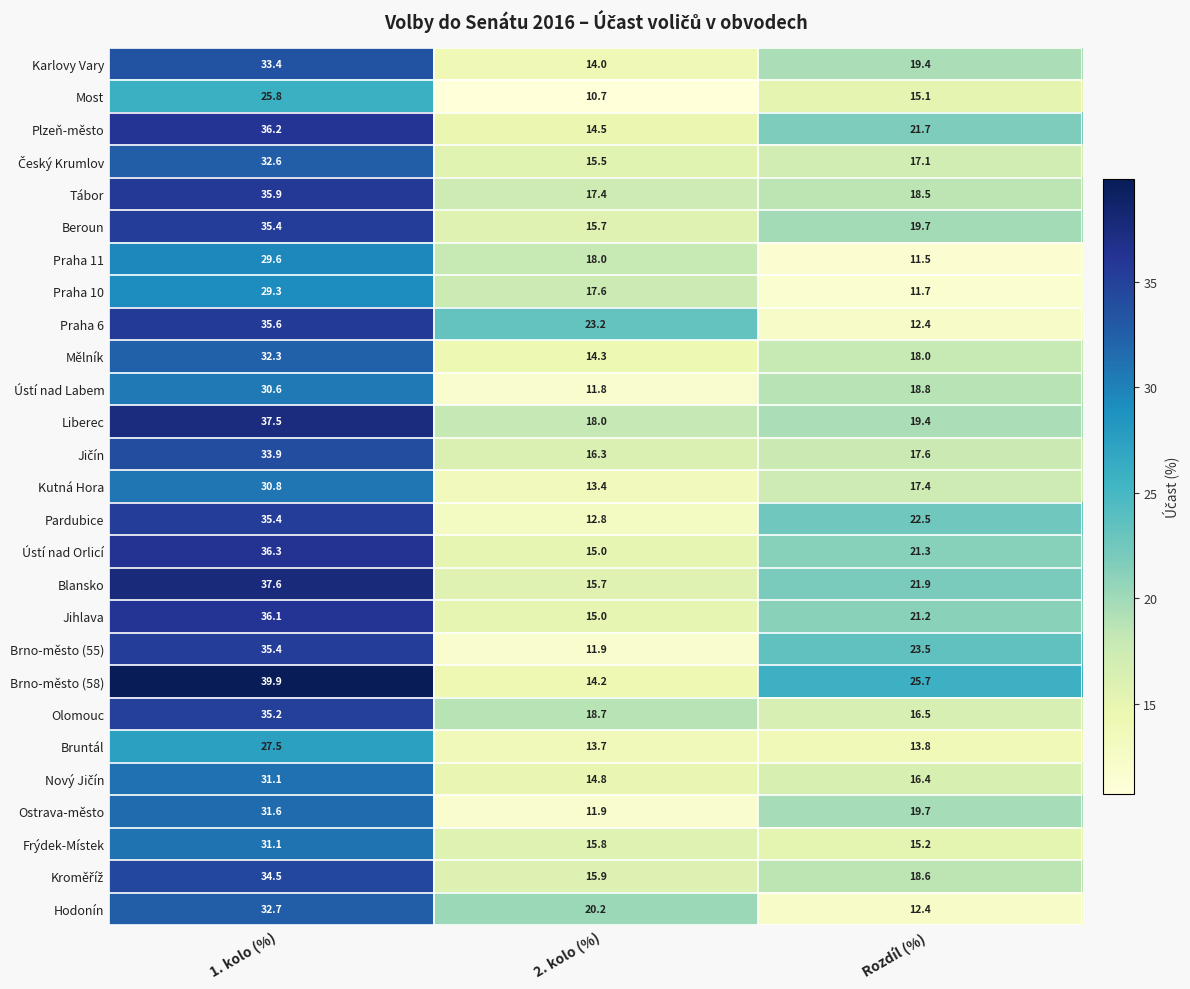

Where is Blansko nearest to the value 26?

Rozdíl (%)